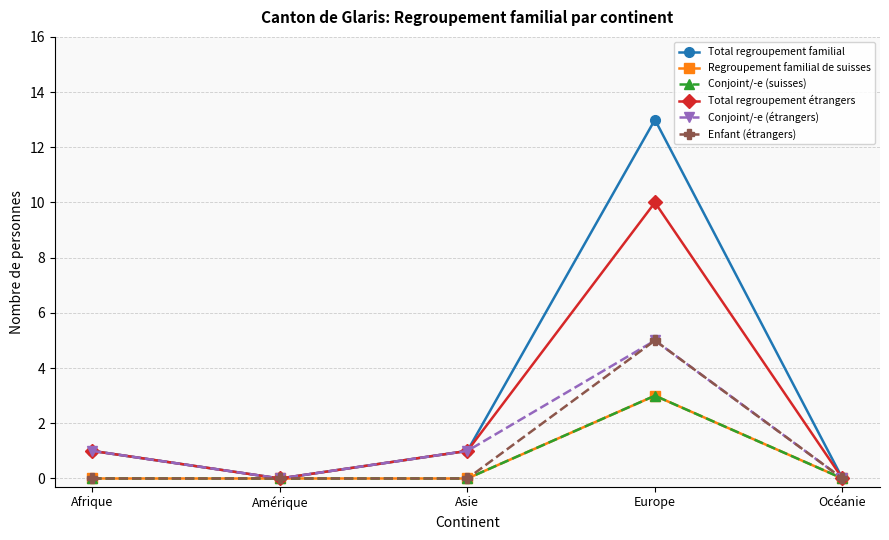

Reading left to right, list all the values displayed in this chart.

Total regroupement familial: 1	0	1	13	0
Regroupement familial de suisses: 0	0	0	3	0
Conjoint/-e (suisses): 0	0	0	3	0
Total regroupement étrangers: 1	0	1	10	0
Conjoint/-e (étrangers): 1	0	1	5	0
Enfant (étrangers): 0	0	0	5	0